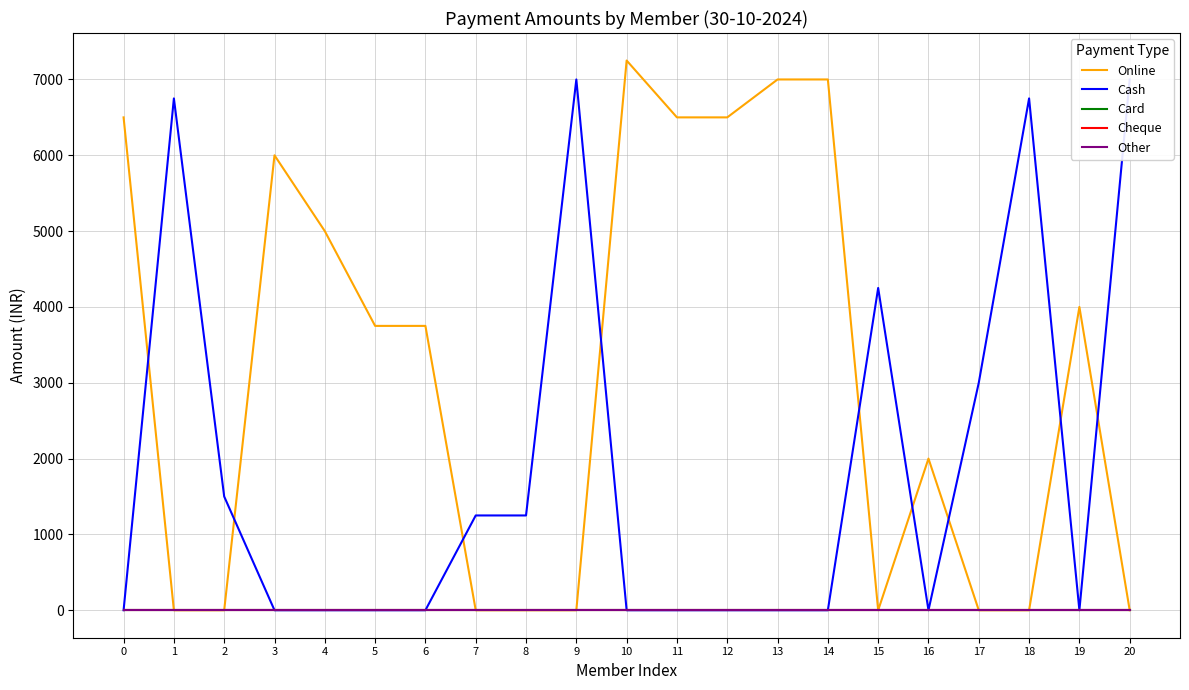

Reading left to right, what are all the values shown in this chart?

Online: 6500	0	0	6000	5000	3750	3750	0	0	0	7250	6500	6500	7000	7000	0	2000	0	0	4000	0
Cash: 0	6750	1500	0	0	0	0	1250	1250	7000	0	0	0	0	0	4250	0	3000	6750	0	7000
Card: 0	0	0	0	0	0	0	0	0	0	0	0	0	0	0	0	0	0	0	0	0
Cheque: 0	0	0	0	0	0	0	0	0	0	0	0	0	0	0	0	0	0	0	0	0
Other: 0	0	0	0	0	0	0	0	0	0	0	0	0	0	0	0	0	0	0	0	0